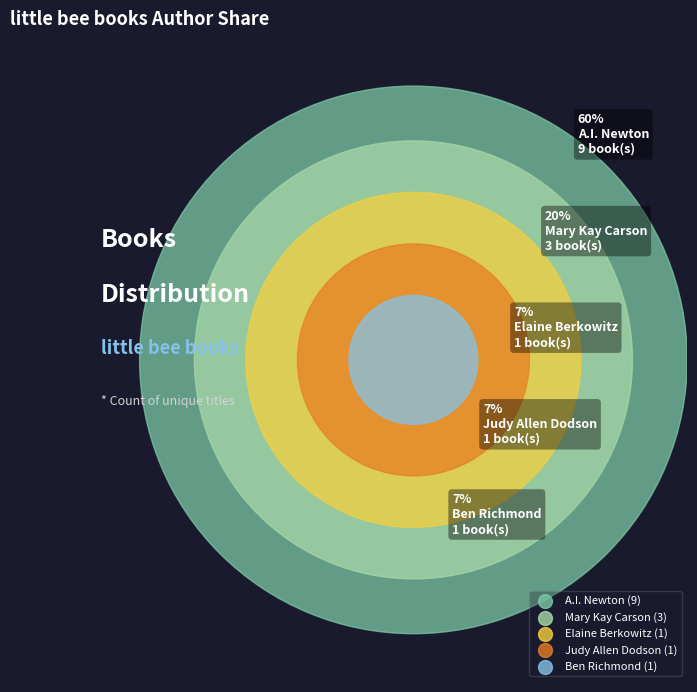

What is the smallest slice in the pie chart?

Elaine Berkowitz (187446799)